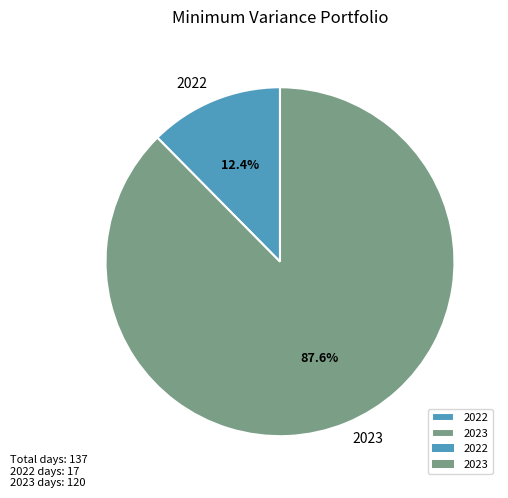

True or false: 2023 accounts for 88% of the total.

True